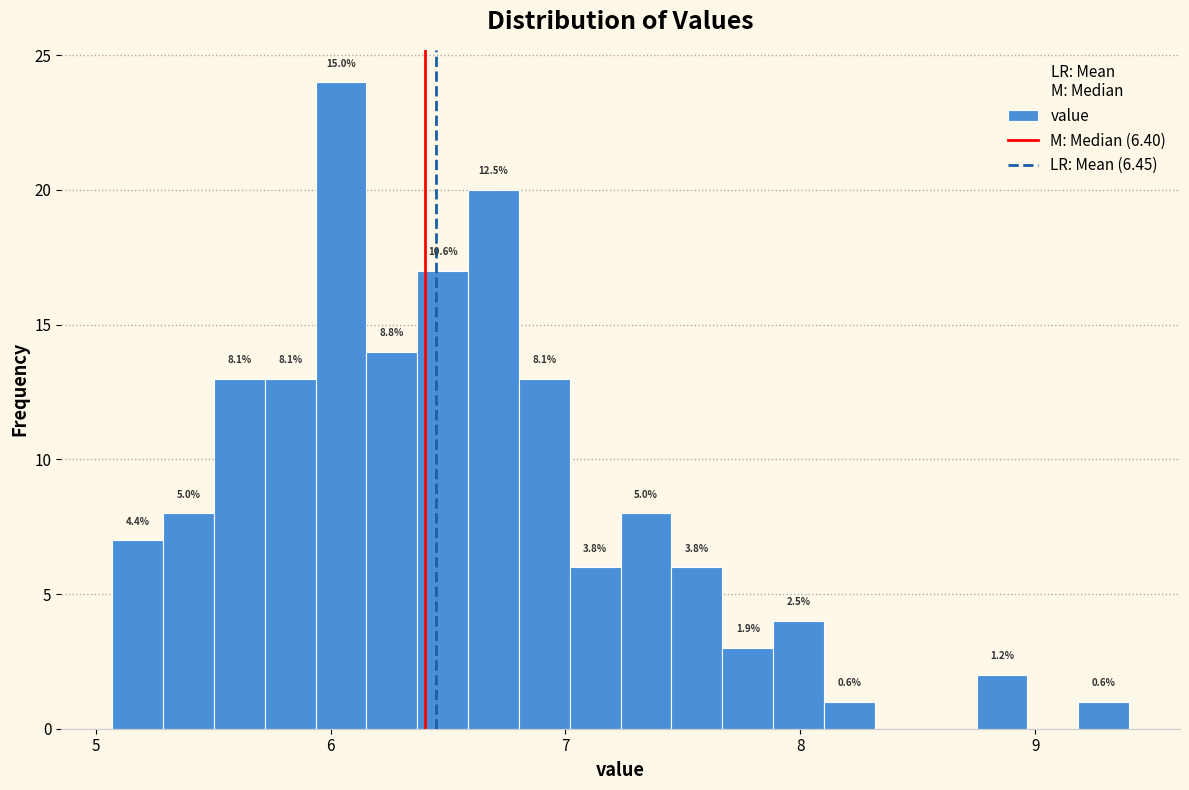

Read against the x-axis, roughly where is the centre of the tallest bar?

6.0